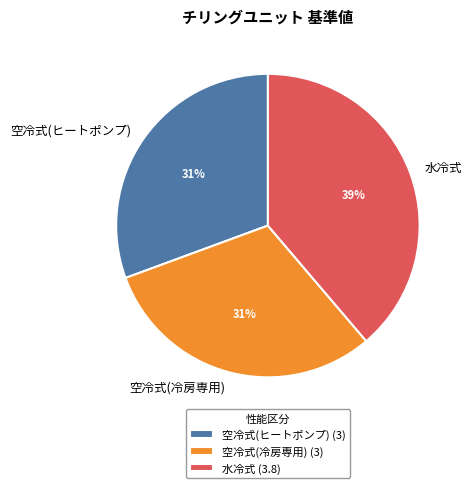

Which slice is the largest?

水冷式